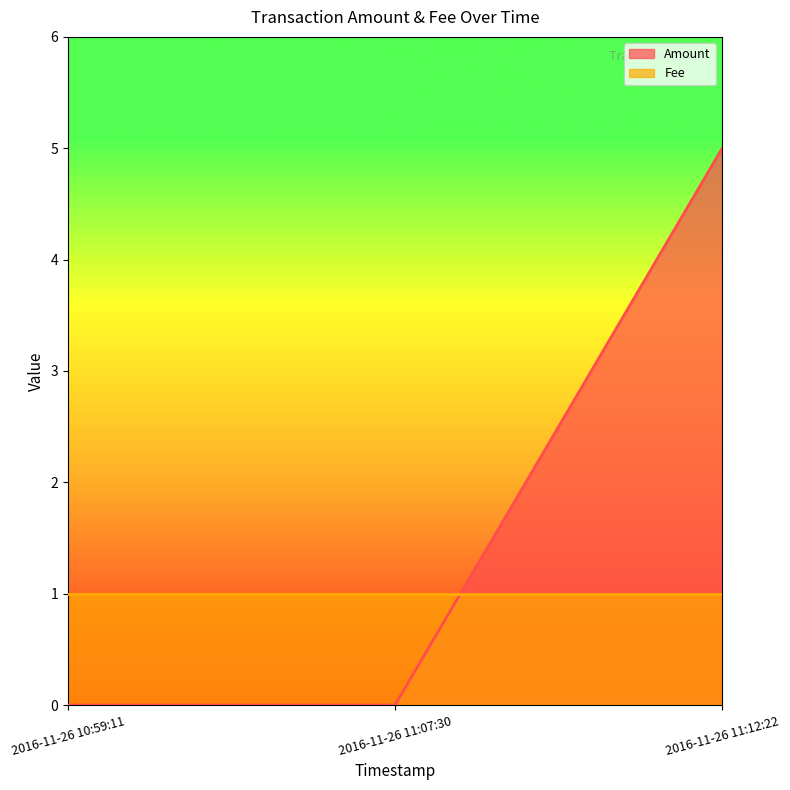

How many values are between 0 and 5?

3